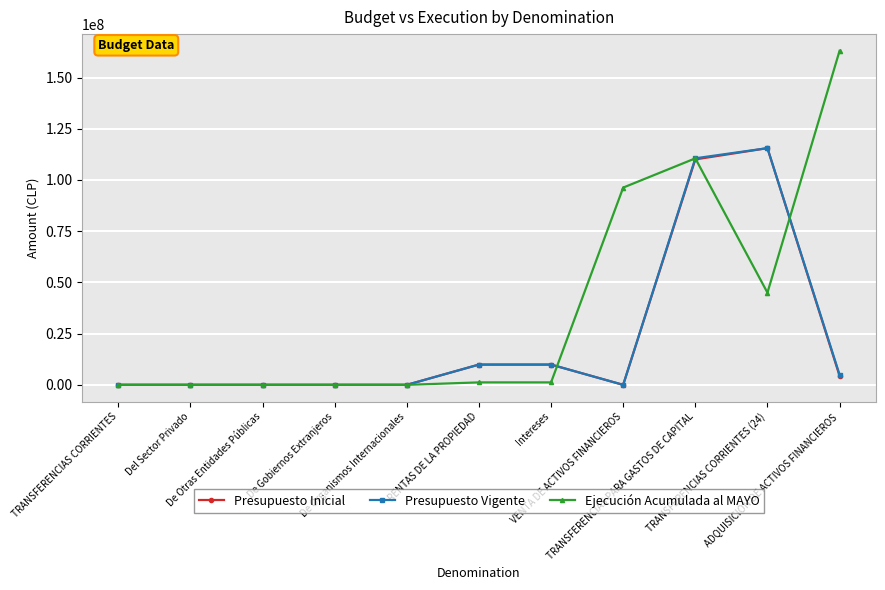

What is the highest value of the Ejecución Acumulada al MAYO series?

163055838